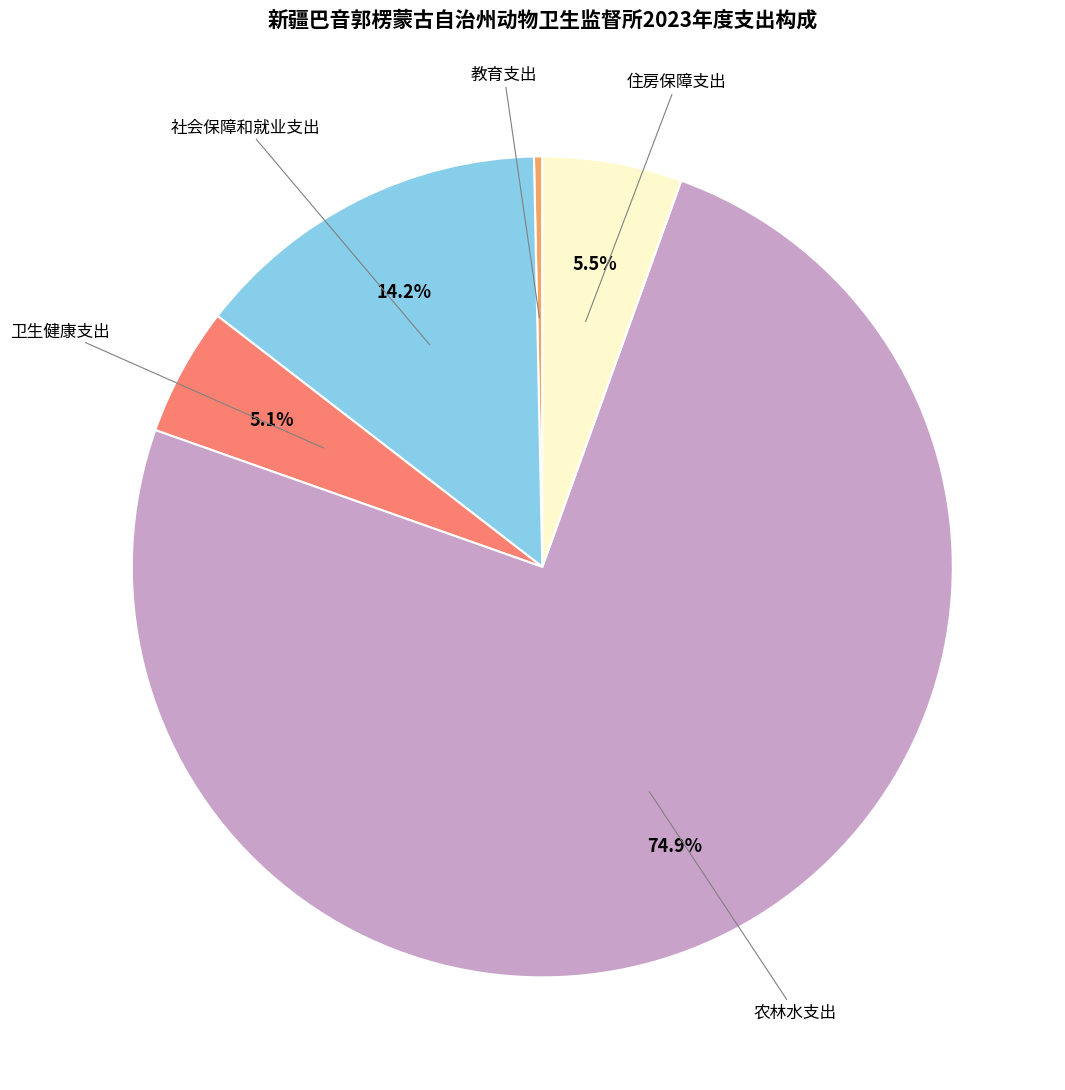

How many slices are in this pie chart?

5